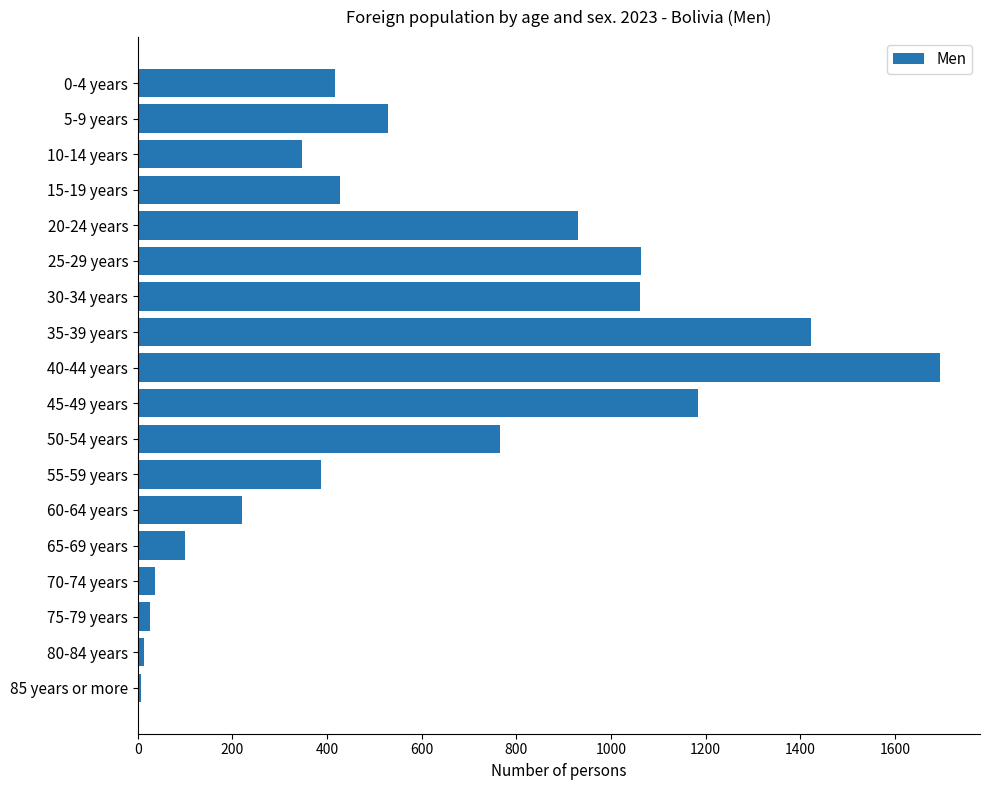

What is the difference between the second highest and second lowest values?

1410